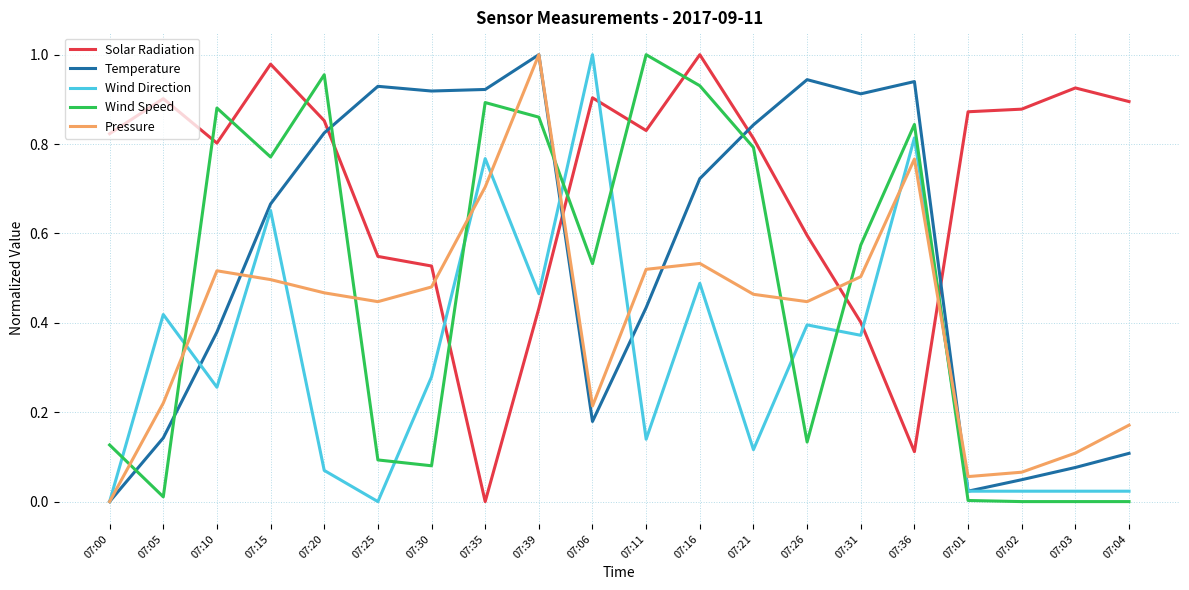

Which series ends up on top after the final intersection of Solar Radiation and Pressure?

Solar Radiation